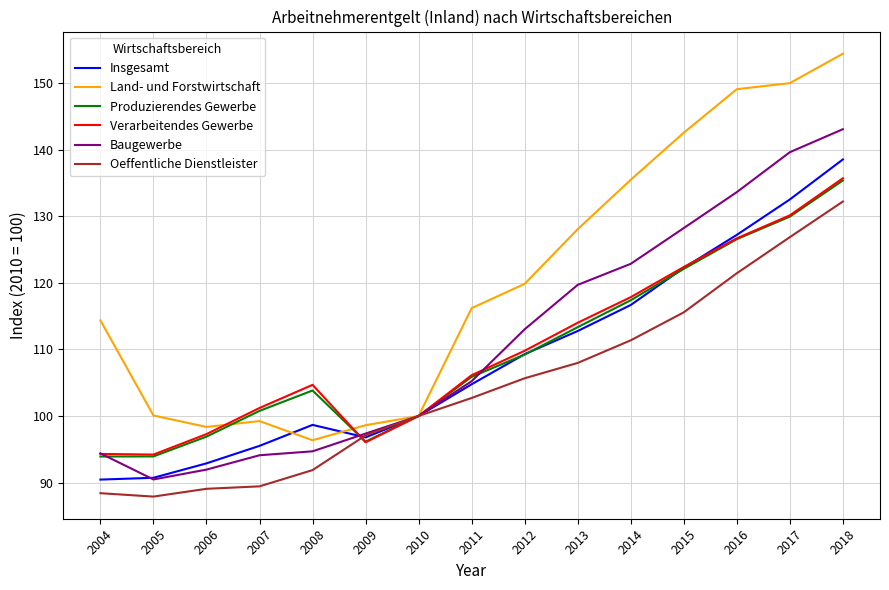

Which series changed the most between 2011 and 2018?

Land- und Forstwirtschaft